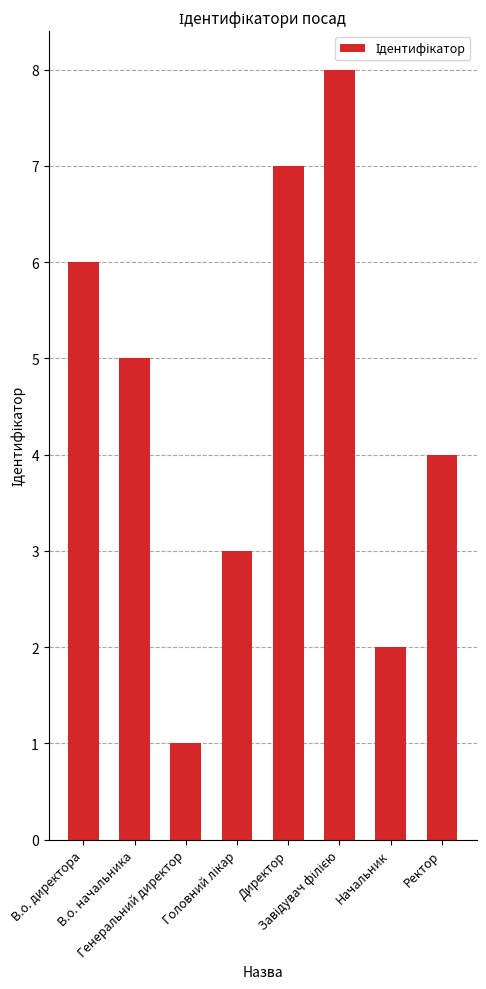

What is the sum of all values?

36